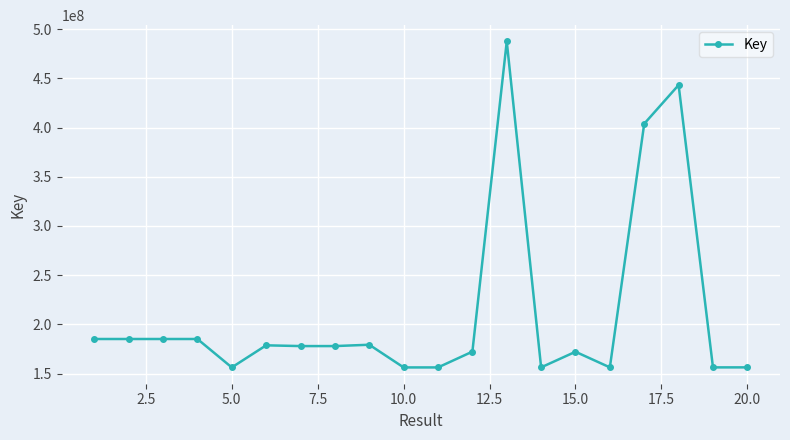

Is this an area chart (filled region under the line)?

No